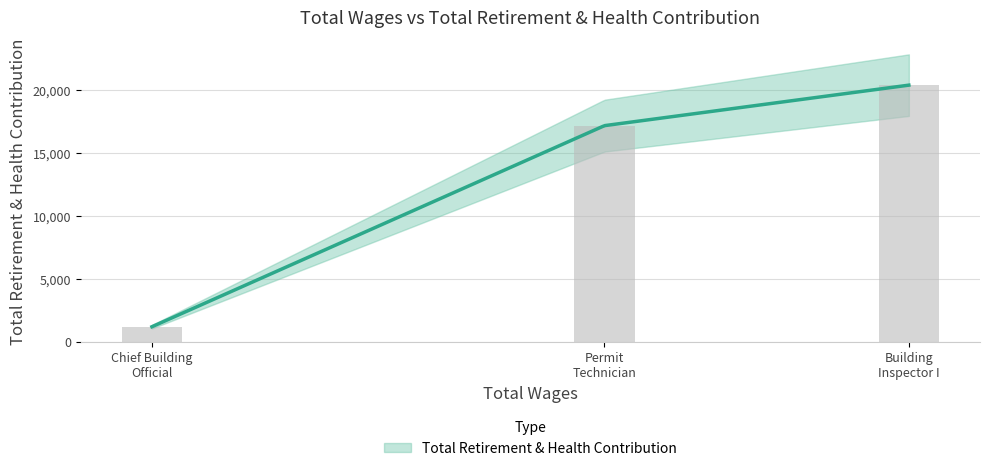

Rank the categories by value from highest to lowest.

Building Inspector I, Permit Technician, Chief Building Official